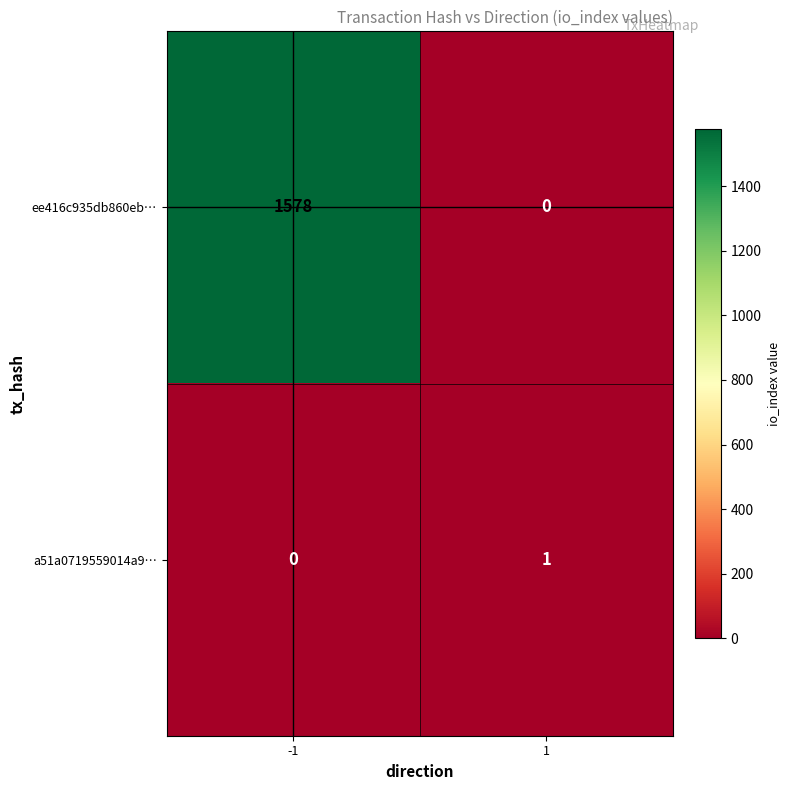

Which series has the widest spread of values?

ee416c935db860eb…